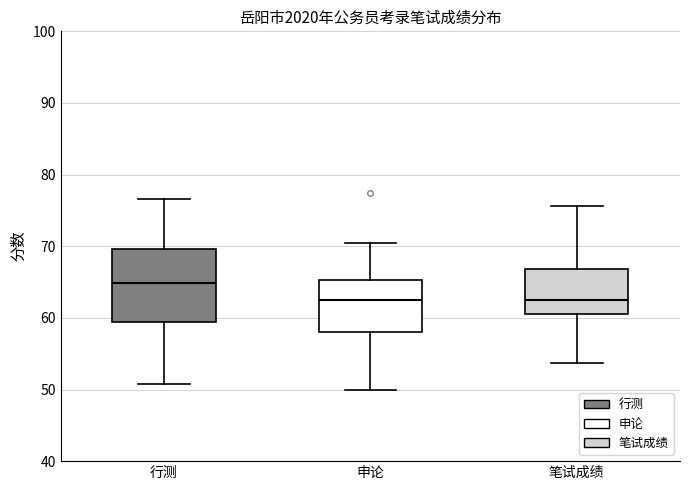

Which box's median line is the highest?

行测